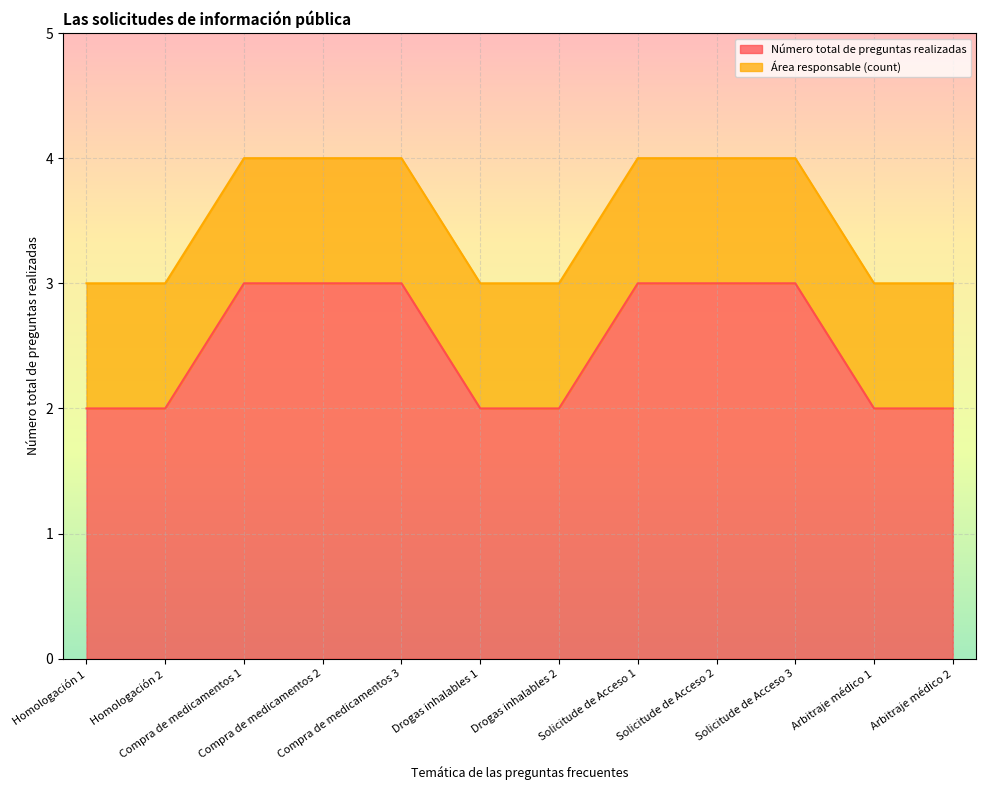

Reading left to right, what are all the values shown in this chart?

2	2	3	3	3	2	2	3	3	3	2	2